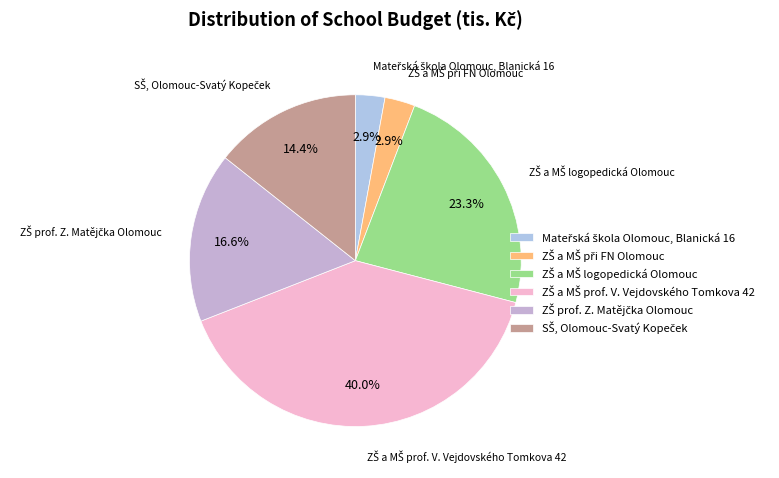

Is there any slice that represents more than half of the pie?

No